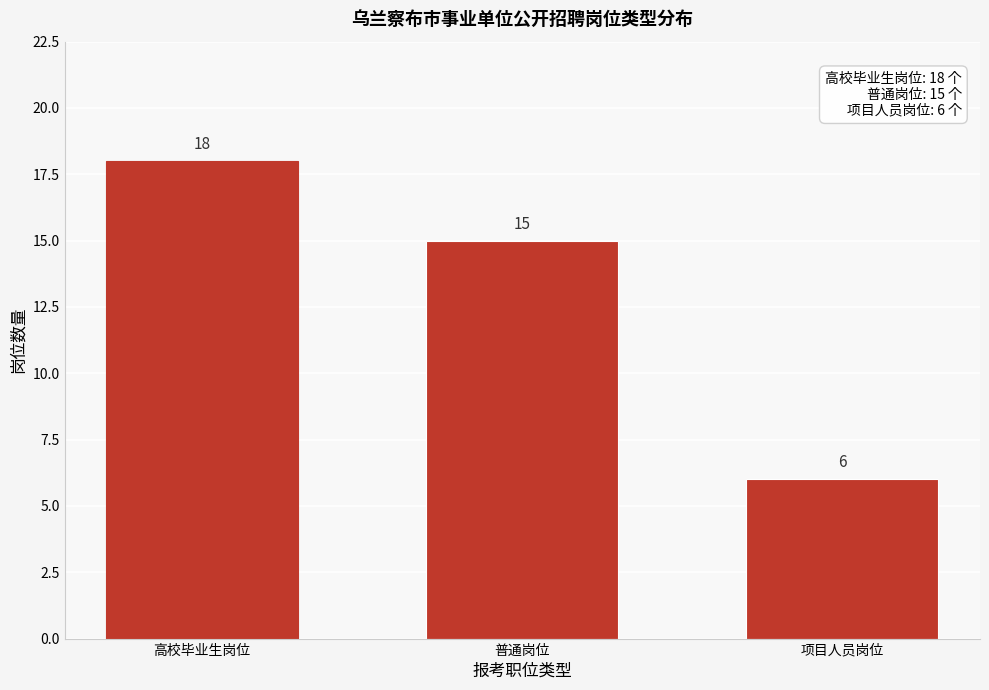

Reading left to right, list all the values displayed in this chart.

18	15	6